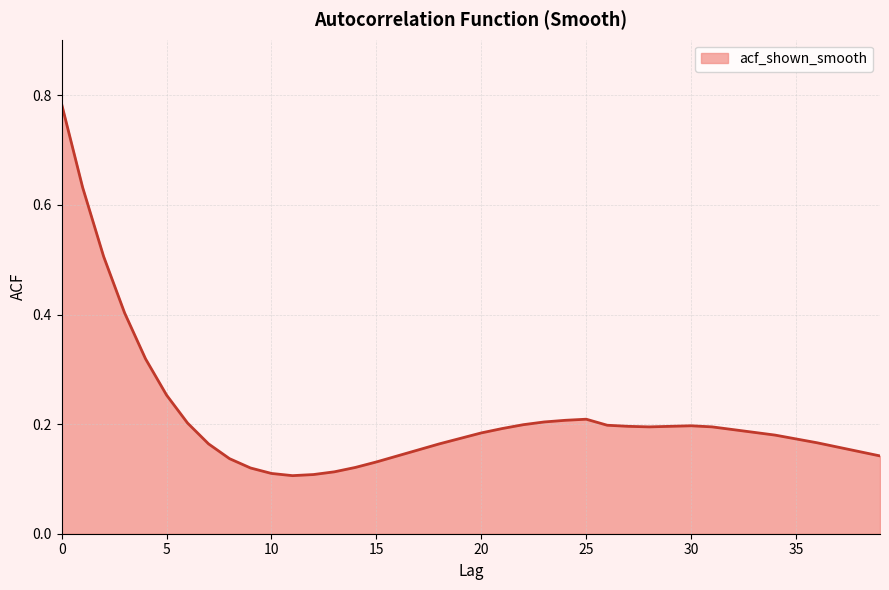

What is the difference between the maximum and minimum values?

0.7